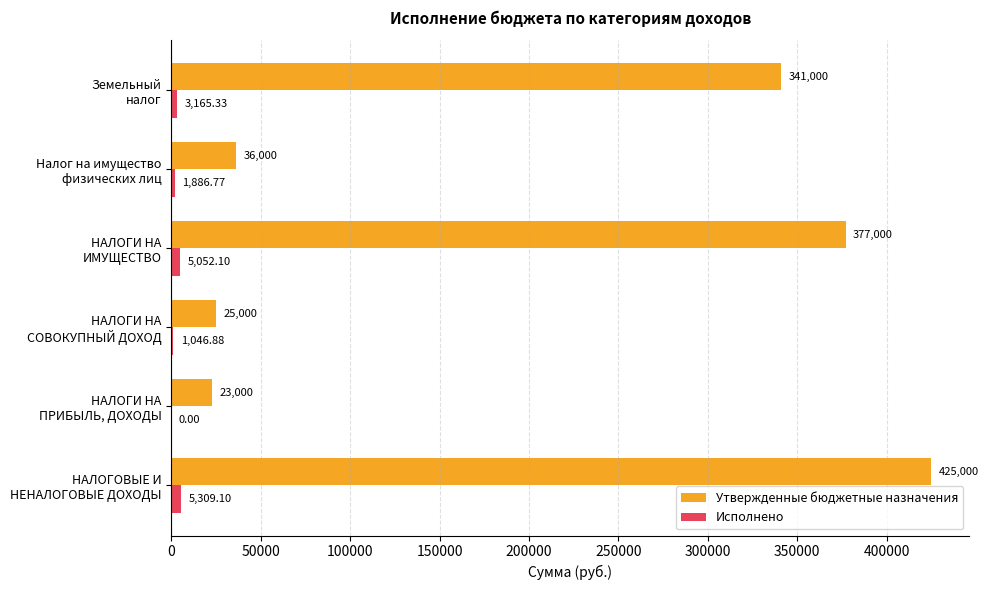

Which series has the largest total across all categories?

Утвержденные бюджетные назначения